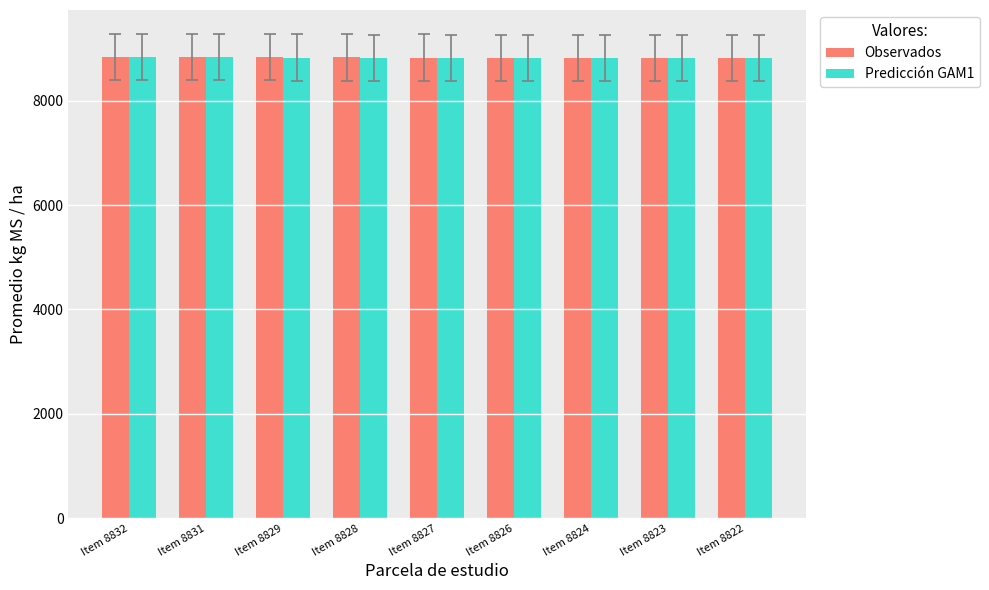

How many bars are there in each group?

2